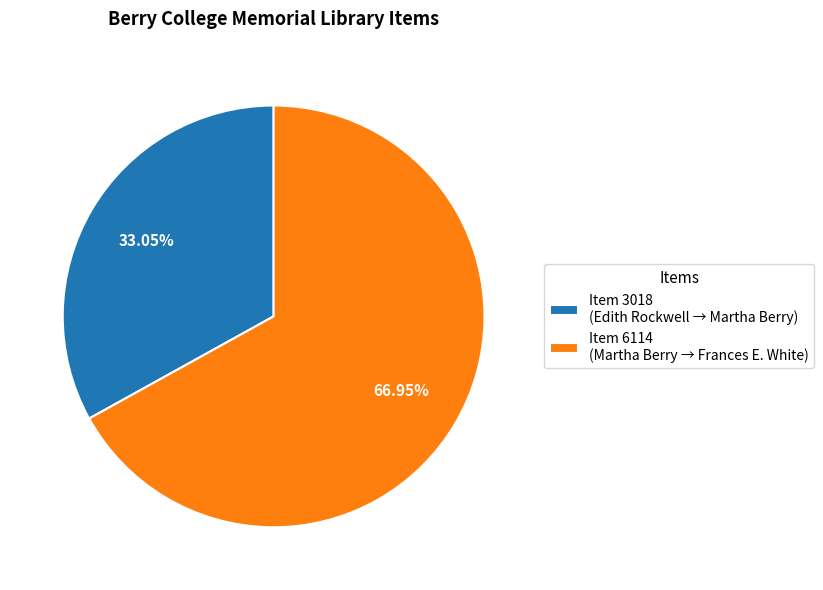

Rank the categories by value from highest to lowest.

Item 6114 (Martha Berry → Frances E. White), Item 3018 (Edith Rockwell → Martha Berry)